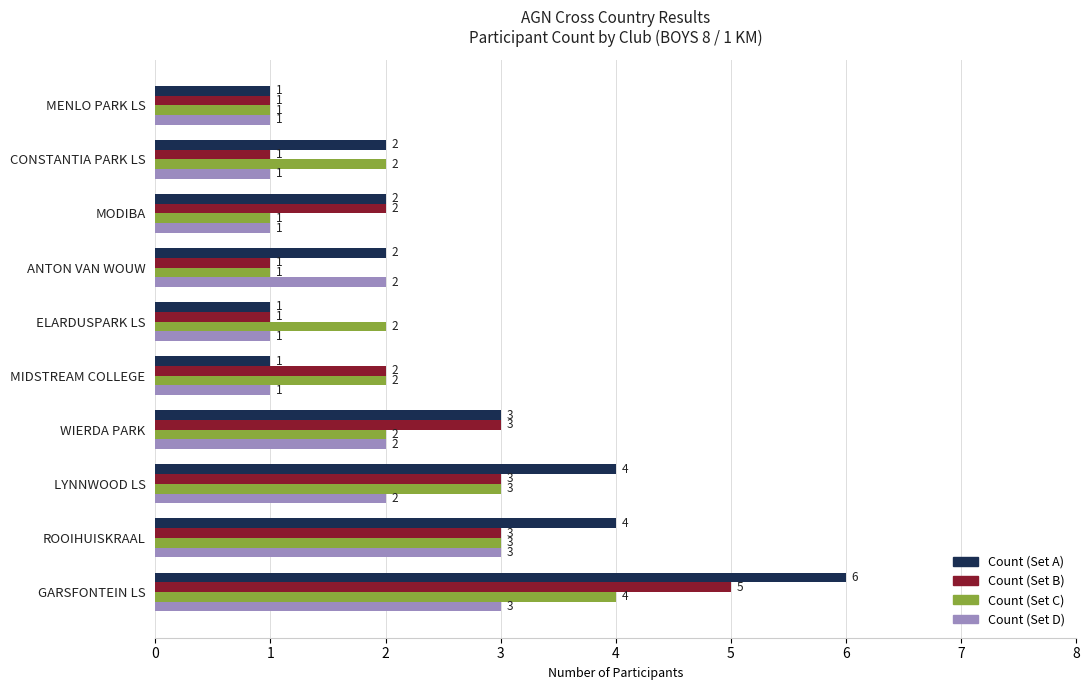

At which category does the chart reach its peak across all series?

GARSFONTEIN LS